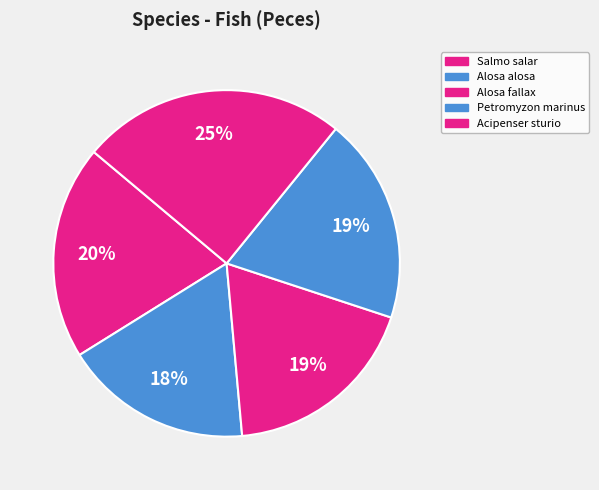

Which category has the smallest portion of the pie?

Alosa alosa